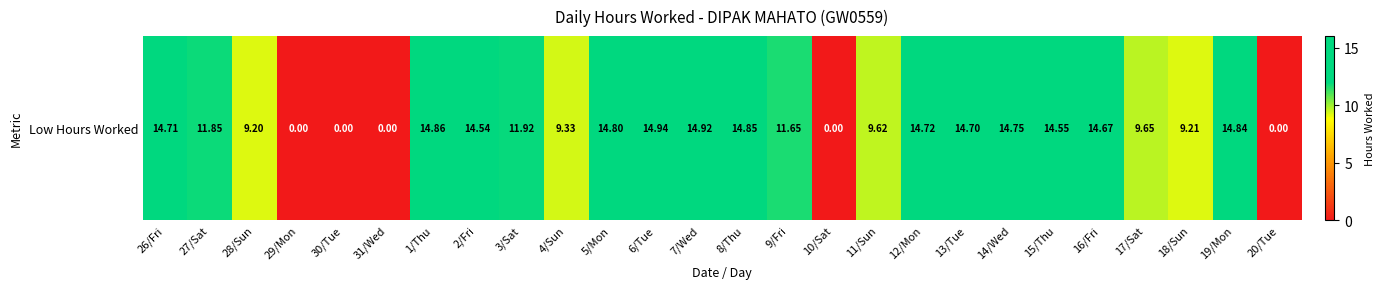

How many positive values are there?

21